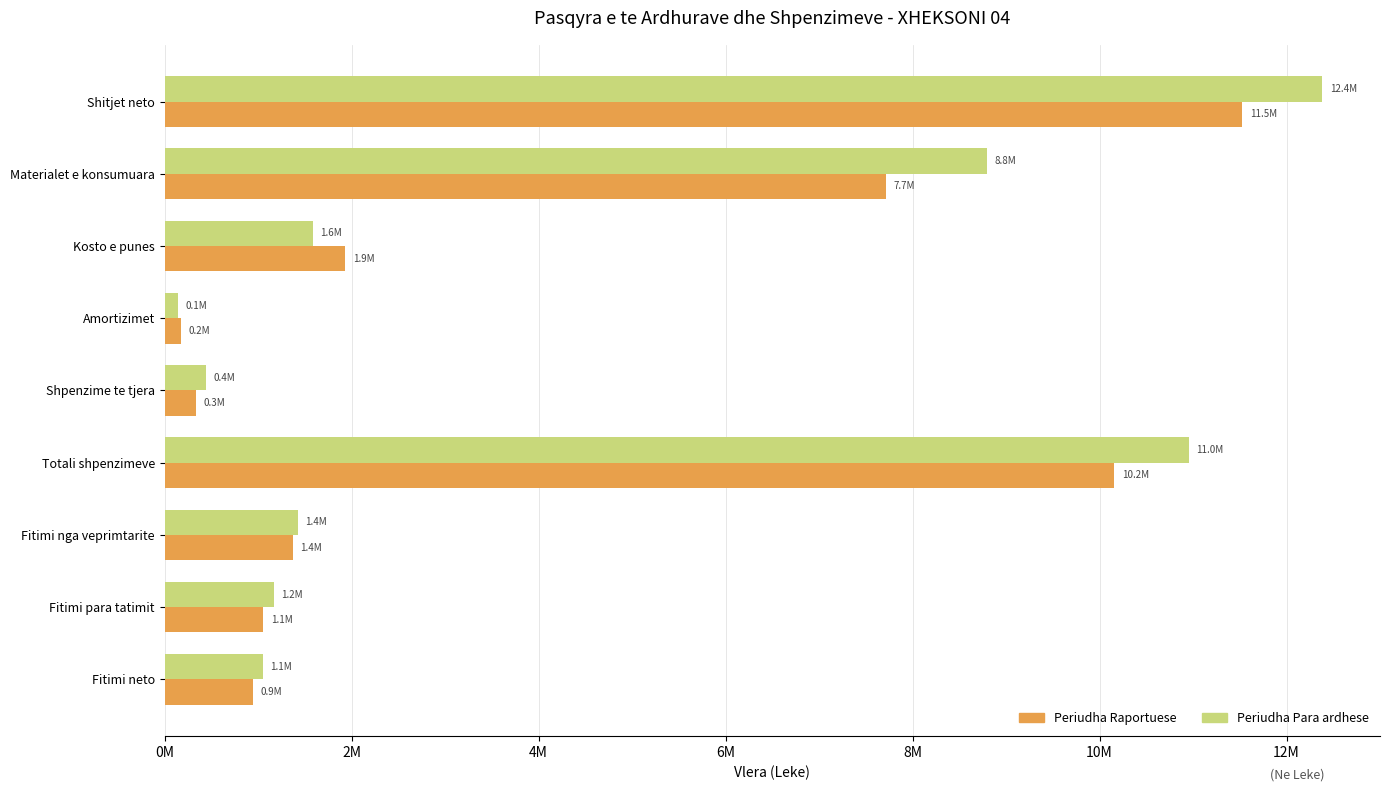

What are all the series names shown in the legend?

Periudha Raportuese, Periudha Para ardhese